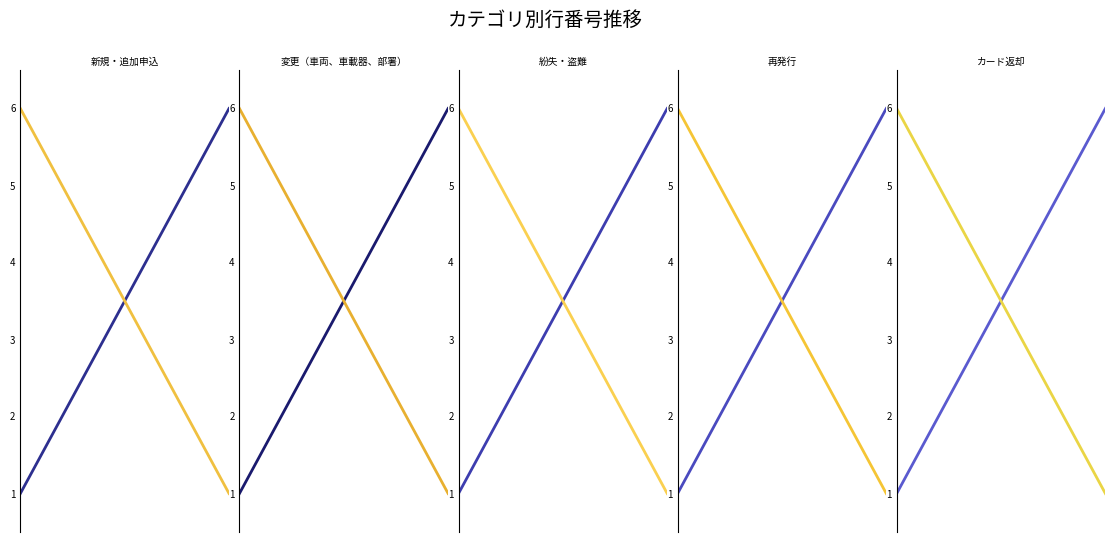

What is the value of the 新規・追加申込 point at the 5th from the left?

5